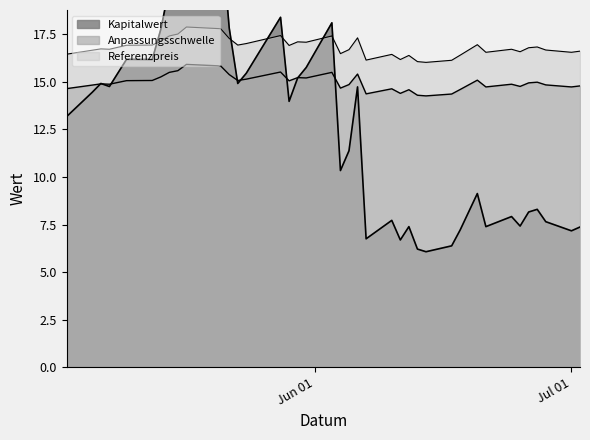

How many series are shown in this chart?

3